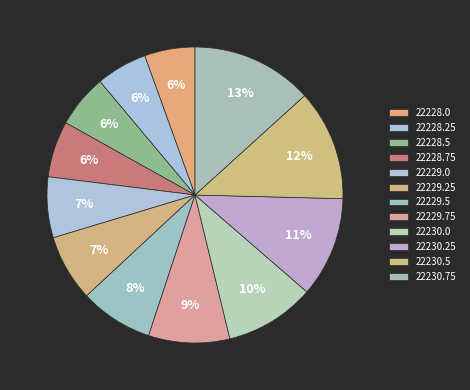

How many segments does this pie chart have?

12